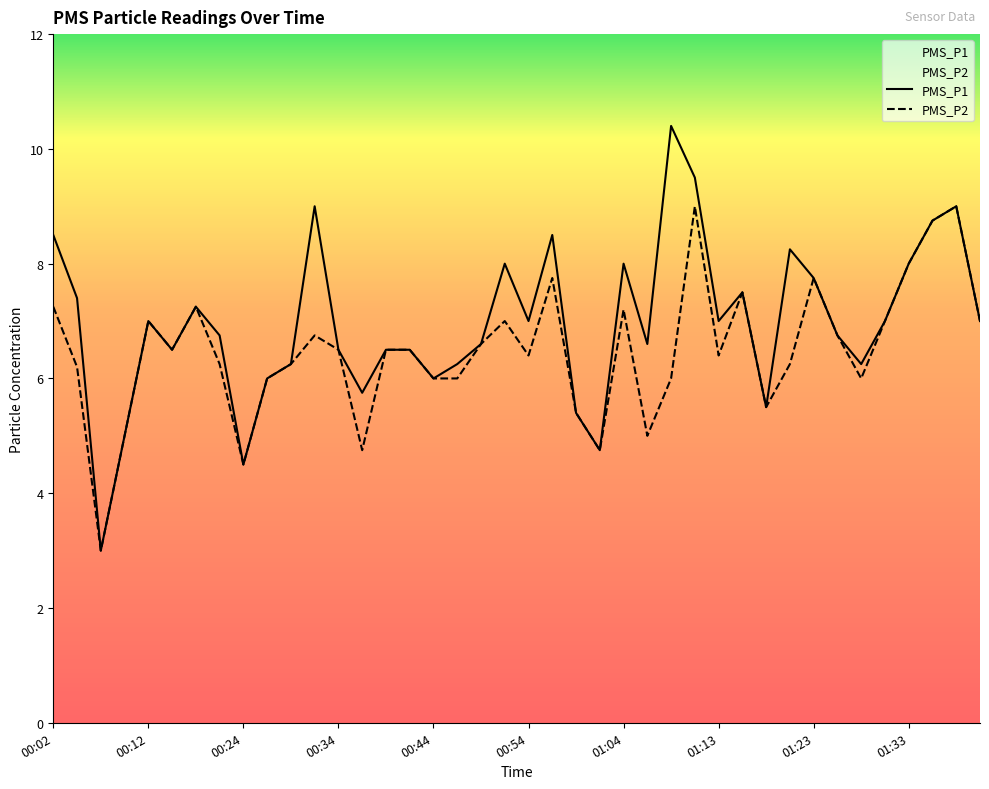

Is this an area chart (filled region under the line)?

No